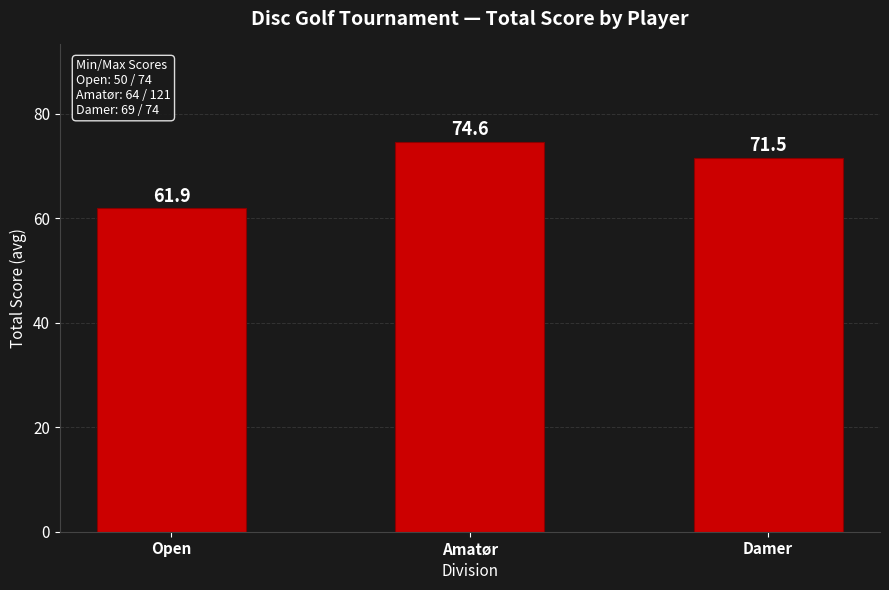

The chart shows a value of 40.0 at Damer. True or false?

False